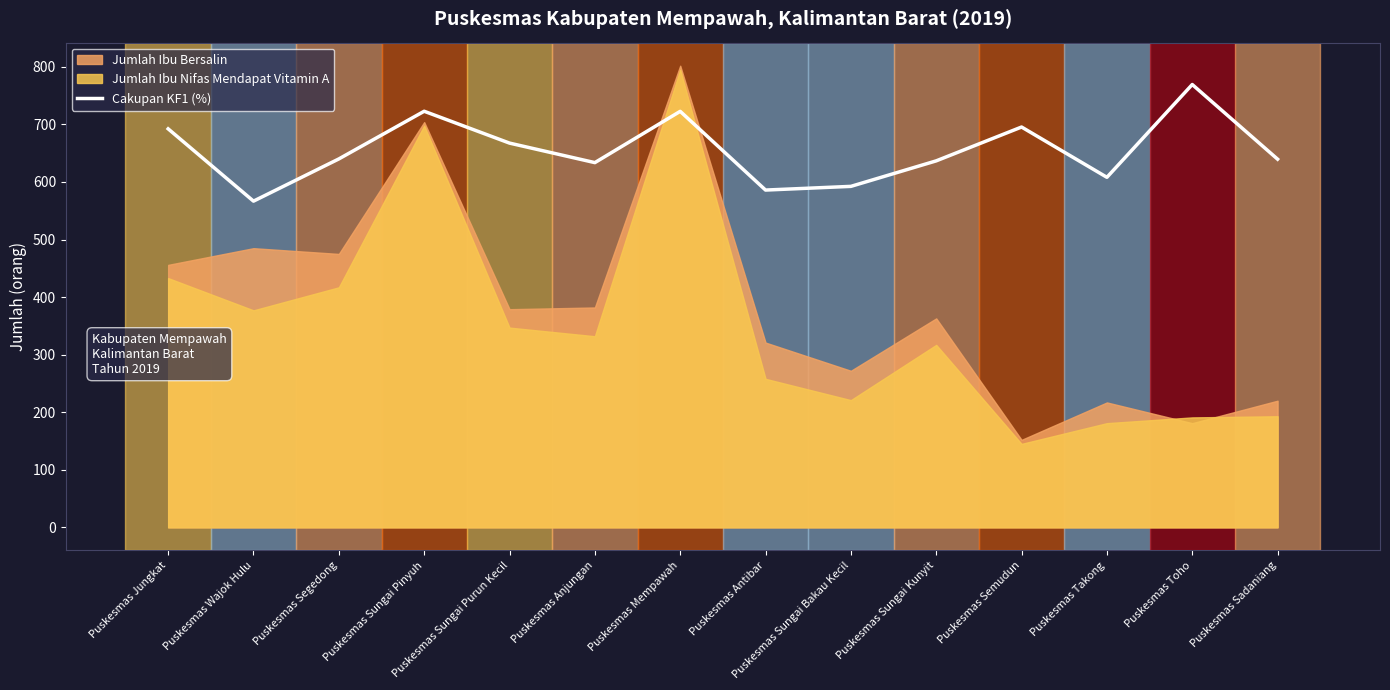

What is the label of the 4th point from the right?

Puskesmas Semudun